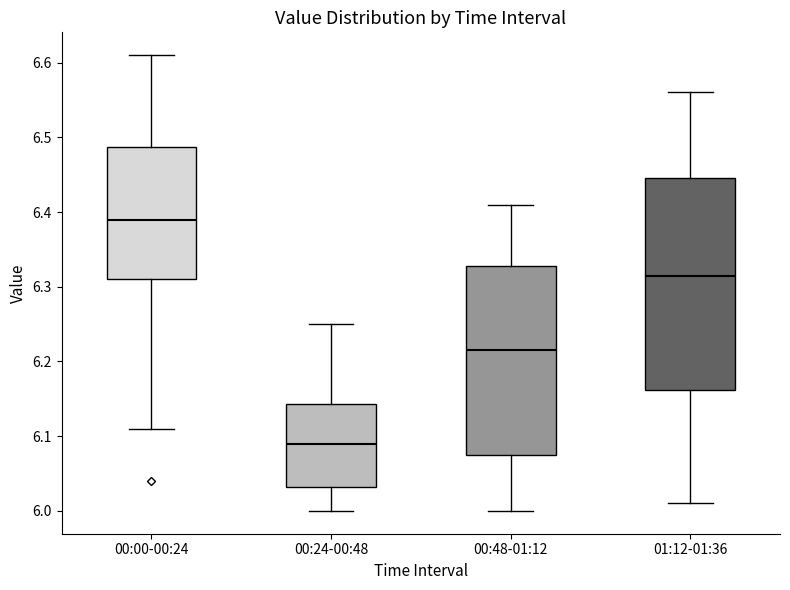

Which box's median line is the highest?

00:00-00:24